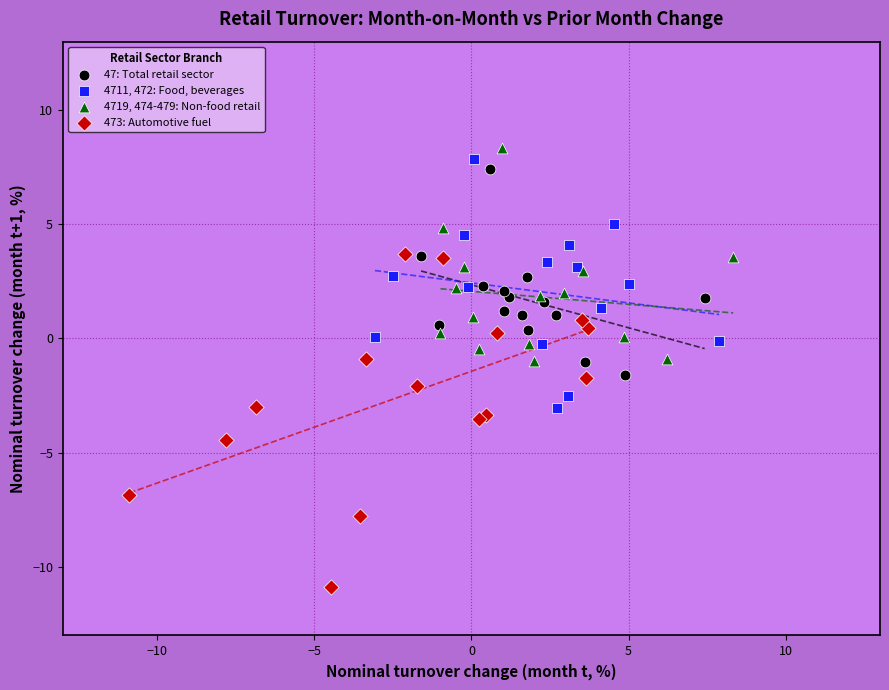

Which series reaches the maximum Y coordinate?

4719, 474-479: Non-food retail